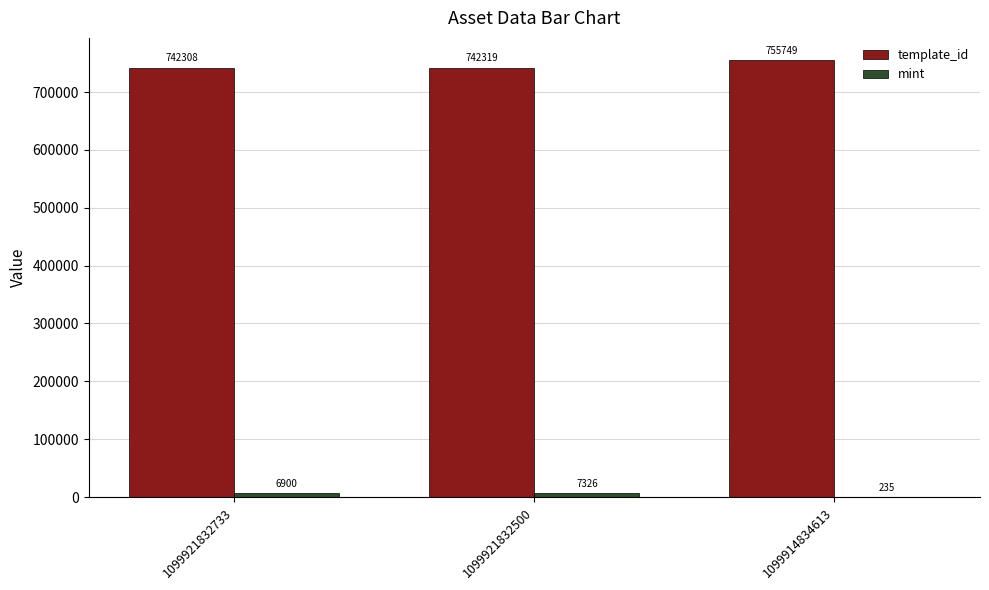

The value of template_id at 1099921832733 is 742308. True or false?

True